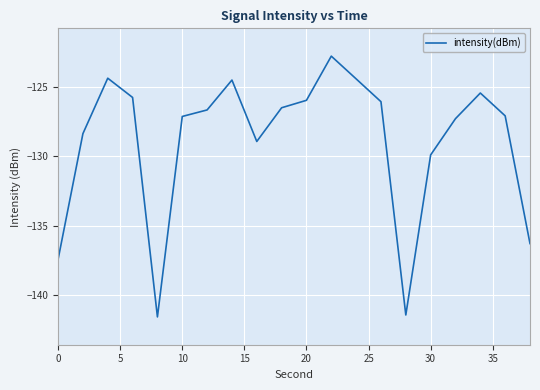

What is the greatest value displayed?

-122.8